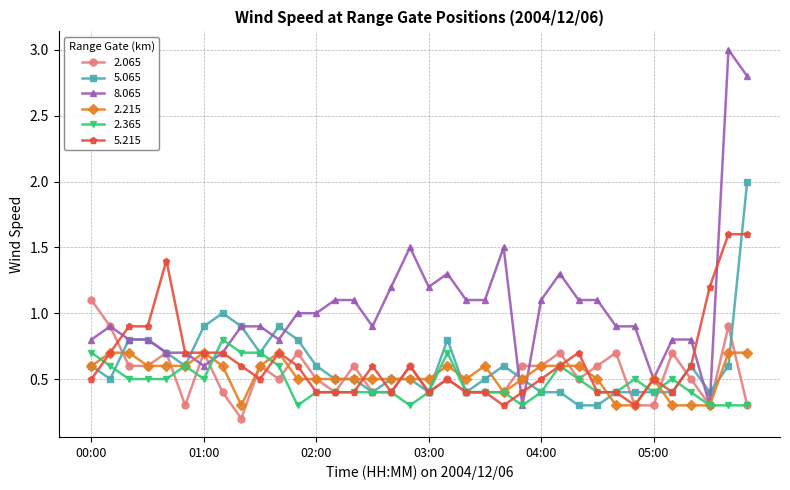

Reading right to left, extract all data points from this chart.

2.065: 0.3	0.9	0.3	0.5	0.7	0.3	0.3	0.7	0.6	0.5	0.7	0.6	0.6	0.4	0.4	0.4	0.5	0.4	0.6	0.4	0.4	0.6	0.4	0.5	0.7	0.5	0.6	0.2	0.4	0.7	0.3	0.7	0.6	0.6	0.9	1.1
5.065: 2.0	0.6	0.4	0.6	0.4	0.4	0.4	0.4	0.3	0.3	0.4	0.4	0.5	0.6	0.5	0.4	0.8	0.4	0.5	0.5	0.4	0.5	0.5	0.6	0.8	0.9	0.7	0.9	1.0	0.9	0.6	0.7	0.8	0.8	0.5	0.6
8.065: 2.8	3.0	0.3	0.8	0.8	0.5	0.9	0.9	1.1	1.1	1.3	1.1	0.3	1.5	1.1	1.1	1.3	1.2	1.5	1.2	0.9	1.1	1.1	1.0	1.0	0.8	0.9	0.9	0.7	0.6	0.7	0.7	0.8	0.8	0.9	0.8
2.215: 0.7	0.7	0.3	0.3	0.3	0.5	0.3	0.3	0.5	0.6	0.6	0.6	0.5	0.4	0.6	0.5	0.6	0.5	0.5	0.5	0.5	0.5	0.5	0.5	0.5	0.7	0.6	0.3	0.6	0.7	0.6	0.6	0.6	0.7	0.7	0.6
2.365: 0.3	0.3	0.3	0.4	0.5	0.4	0.5	0.4	0.4	0.5	0.6	0.4	0.3	0.4	0.4	0.4	0.7	0.4	0.3	0.4	0.4	0.4	0.4	0.4	0.3	0.6	0.7	0.7	0.8	0.5	0.6	0.5	0.5	0.5	0.6	0.7
5.215: 1.6	1.6	1.2	0.6	0.4	0.5	0.3	0.4	0.4	0.7	0.6	0.5	0.4	0.3	0.4	0.4	0.5	0.4	0.6	0.4	0.6	0.4	0.4	0.4	0.6	0.7	0.5	0.6	0.7	0.7	0.7	1.4	0.9	0.9	0.7	0.5